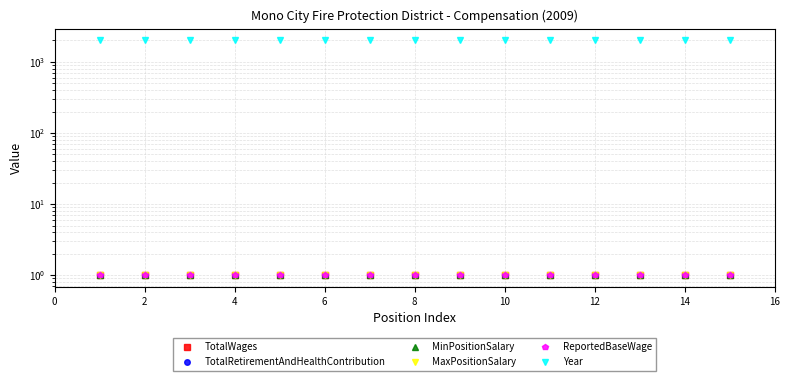

Is it true that TotalRetirementAndHealthContribution equals 2 at 8?

False